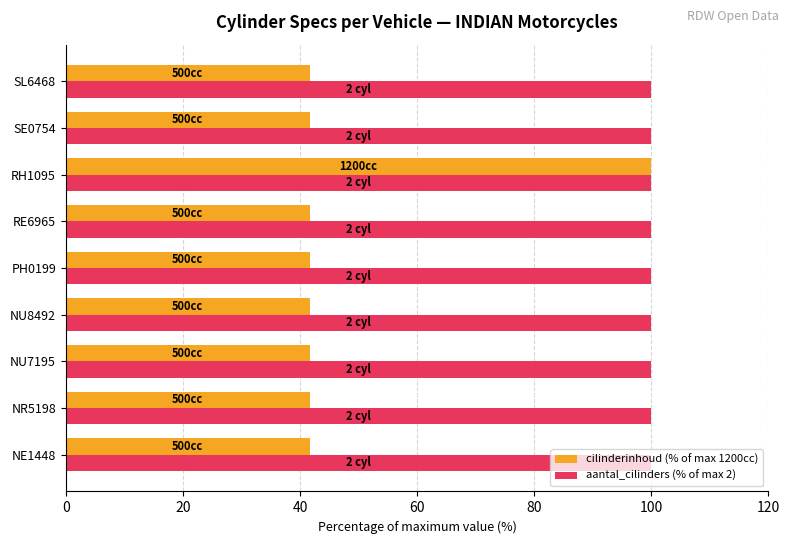

What are all the series names shown in the legend?

cilinderinhoud (% of max 1200cc), aantal_cilinders (% of max 2)